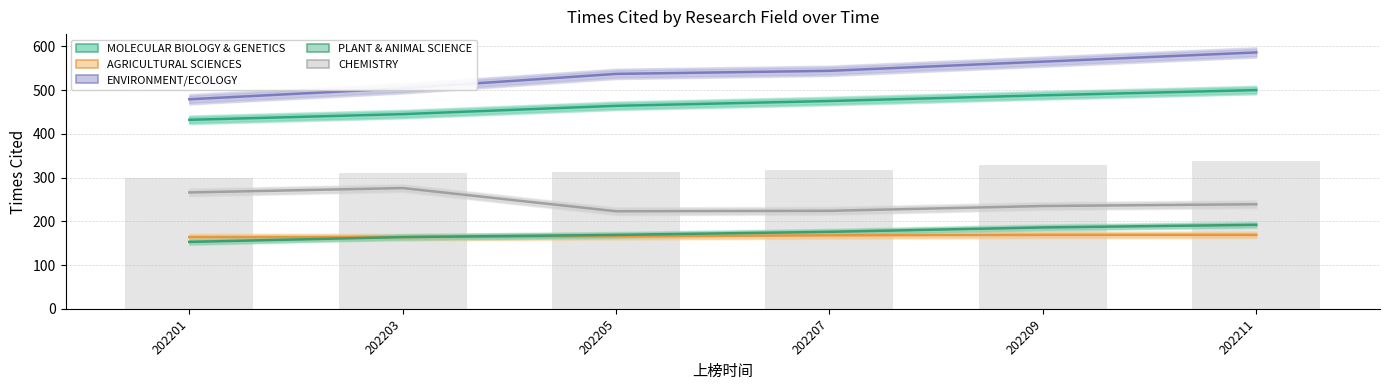

At how many categories does at least one series exceed 253?

6